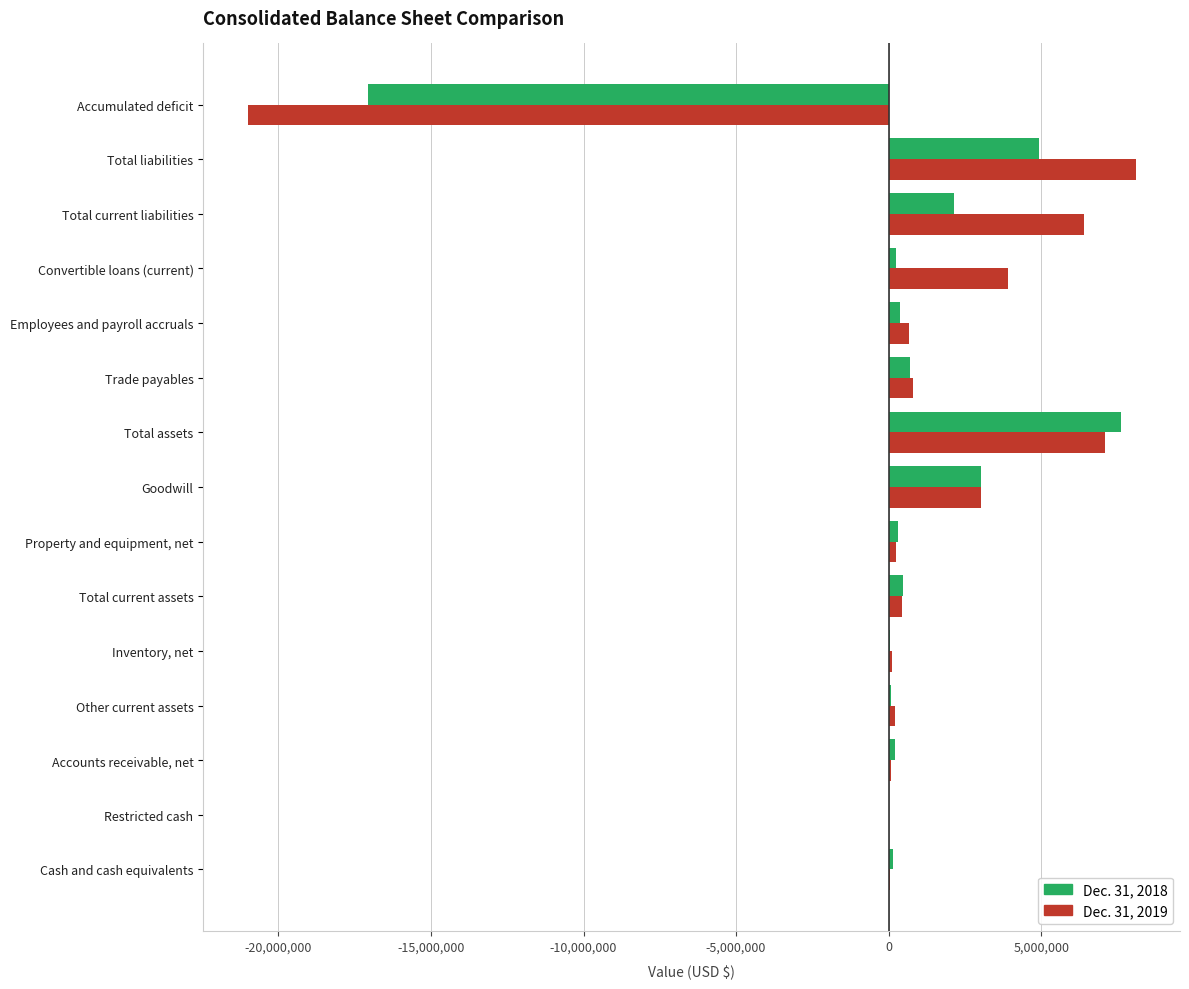

How many data points does each series have?

15